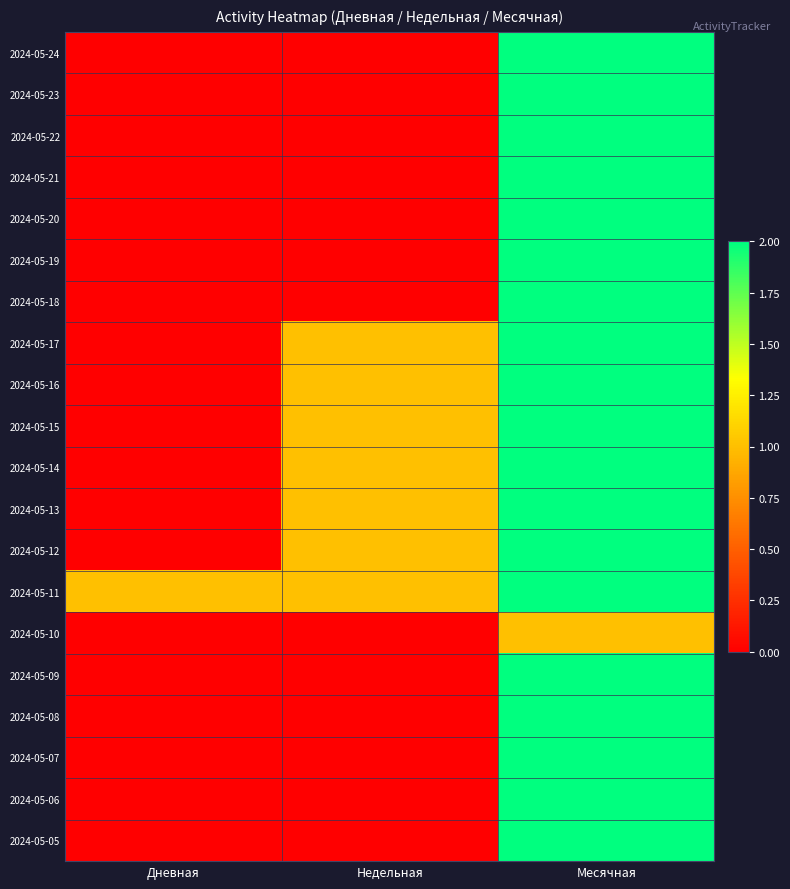

List the series in order of their peak value, lowest first.

2024-05-10, 2024-05-24, 2024-05-23, 2024-05-22, 2024-05-21, 2024-05-20, 2024-05-19, 2024-05-18, 2024-05-17, 2024-05-16, 2024-05-15, 2024-05-14, 2024-05-13, 2024-05-12, 2024-05-11, 2024-05-09, 2024-05-08, 2024-05-07, 2024-05-06, 2024-05-05